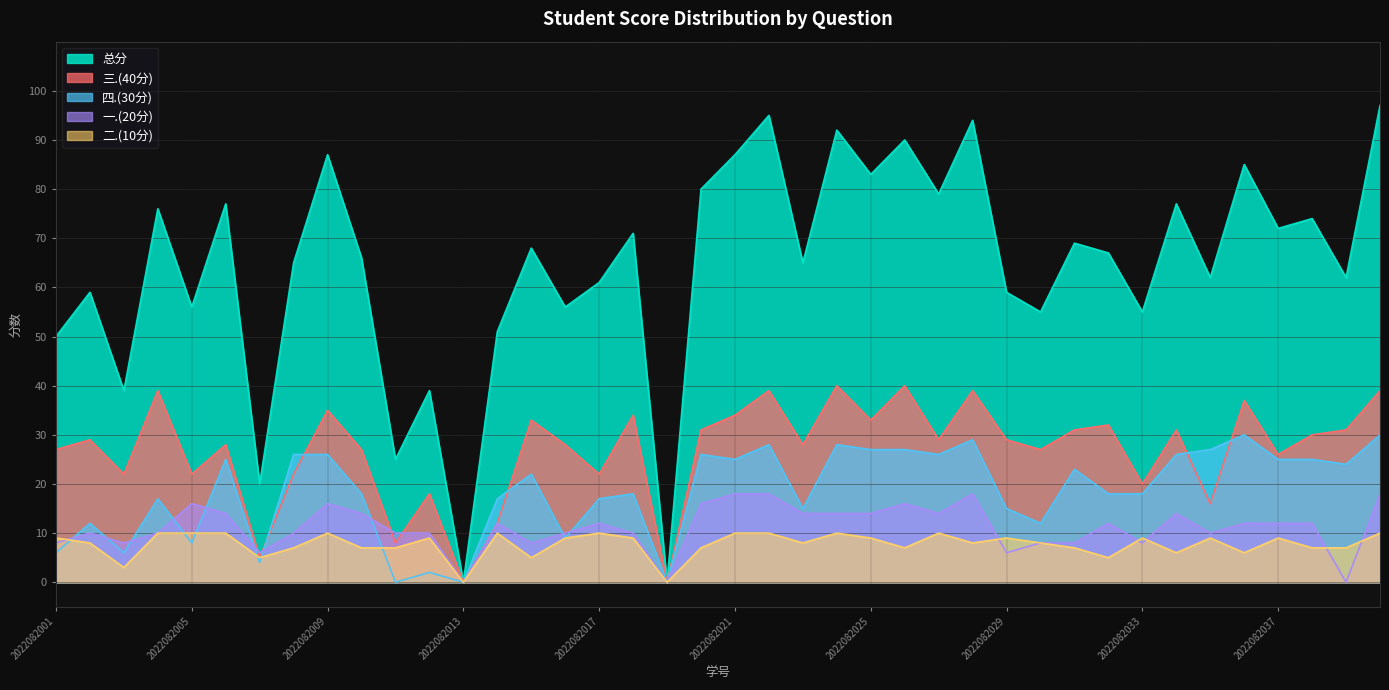

Which series has the largest range (max minus min)?

总分